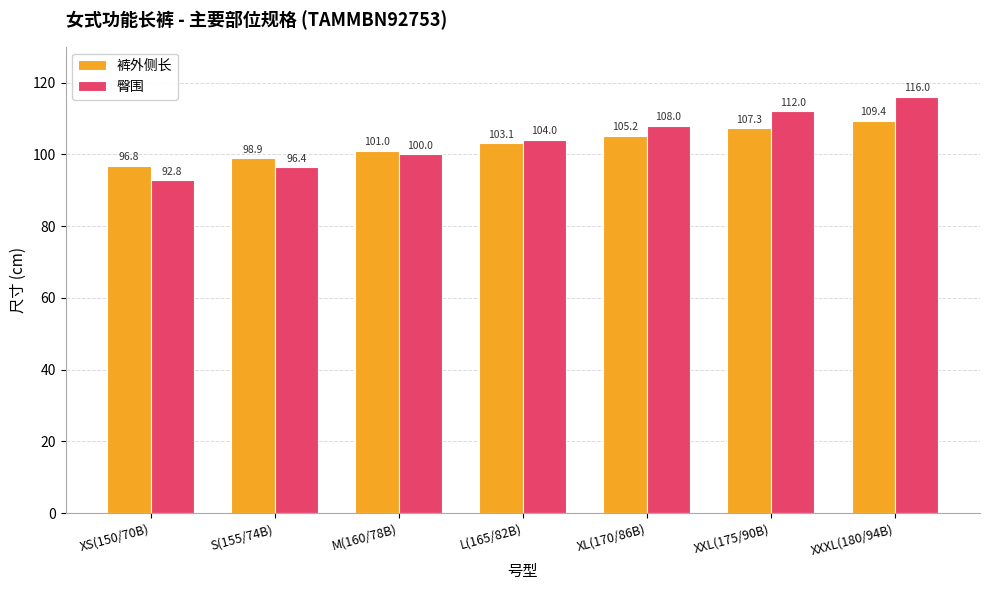

At which label does 裤外侧长 reach its peak?

XXXL(180/94B)